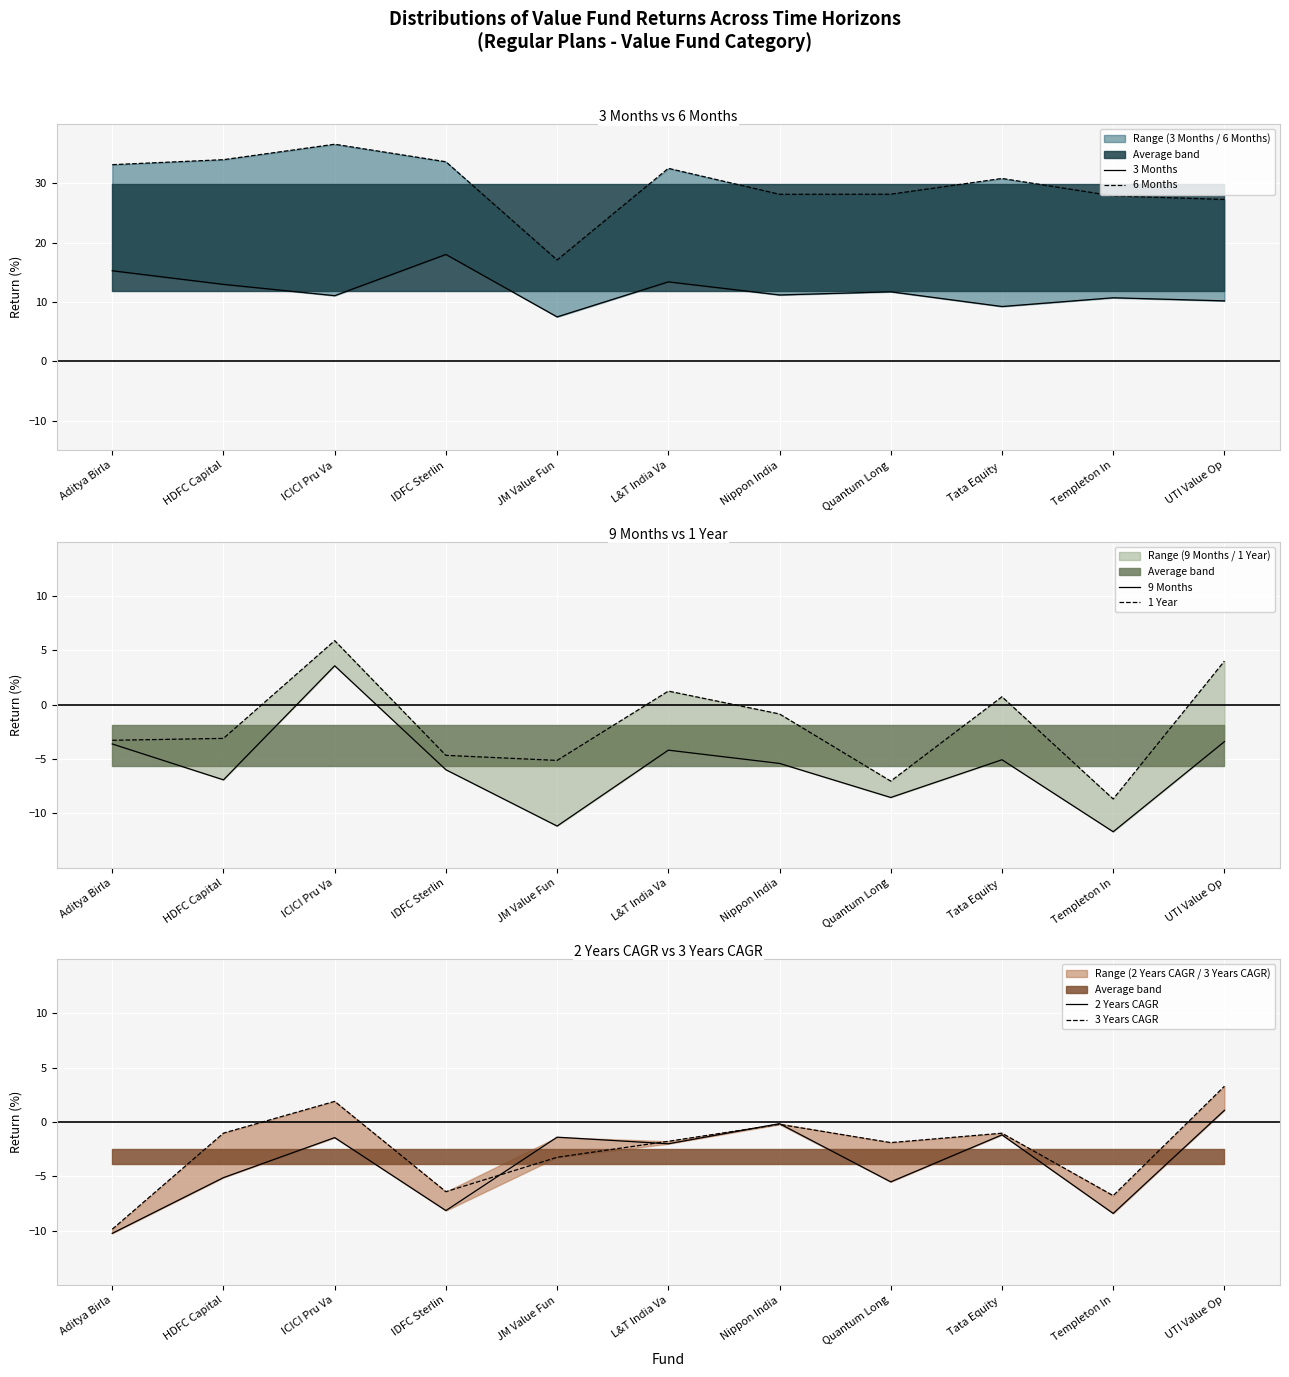

What are all the series names shown in the legend?

3 Months, 6 Months, 9 Months, 1 Year, 2 Years CAGR, 3 Years CAGR